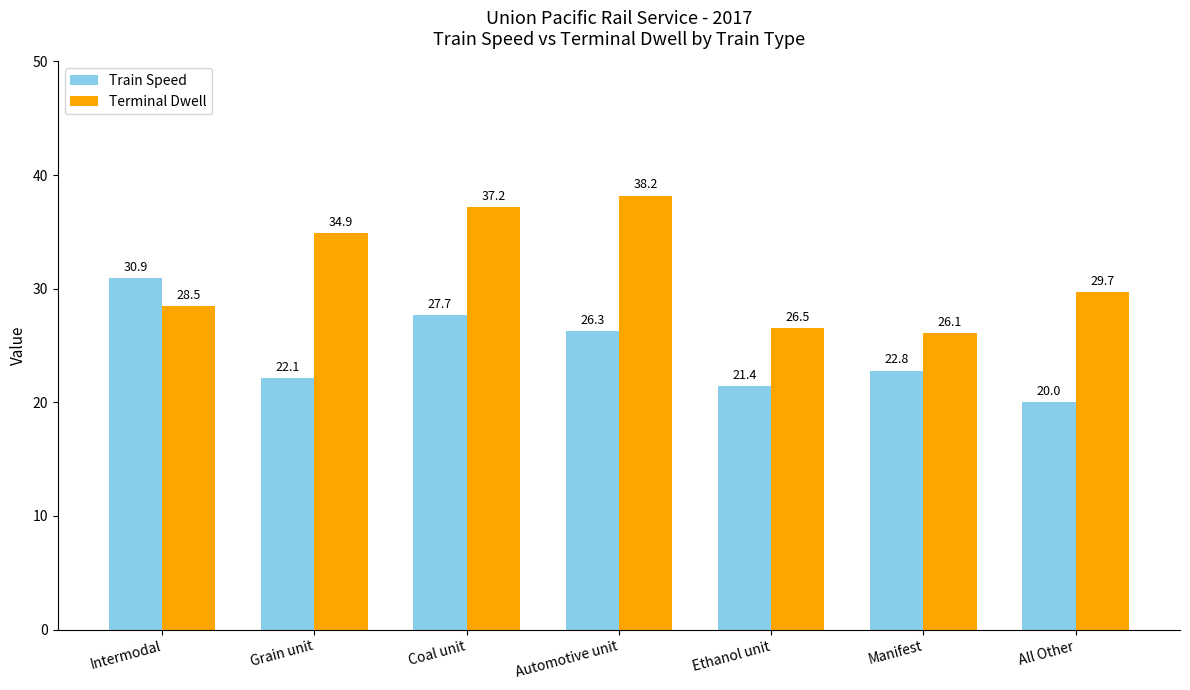

Which series has the largest range (max minus min)?

Terminal Dwell